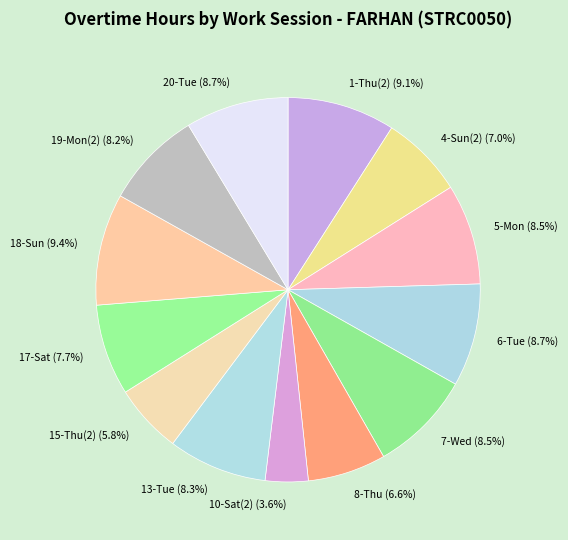

What is the ratio of the value at 15-Thu(2) to the value at 13-Tue?

0.7